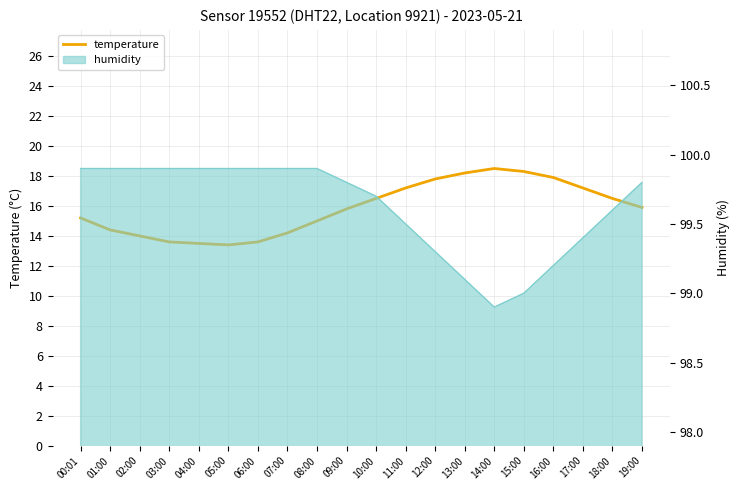

Count the number of values greater than 15.

12